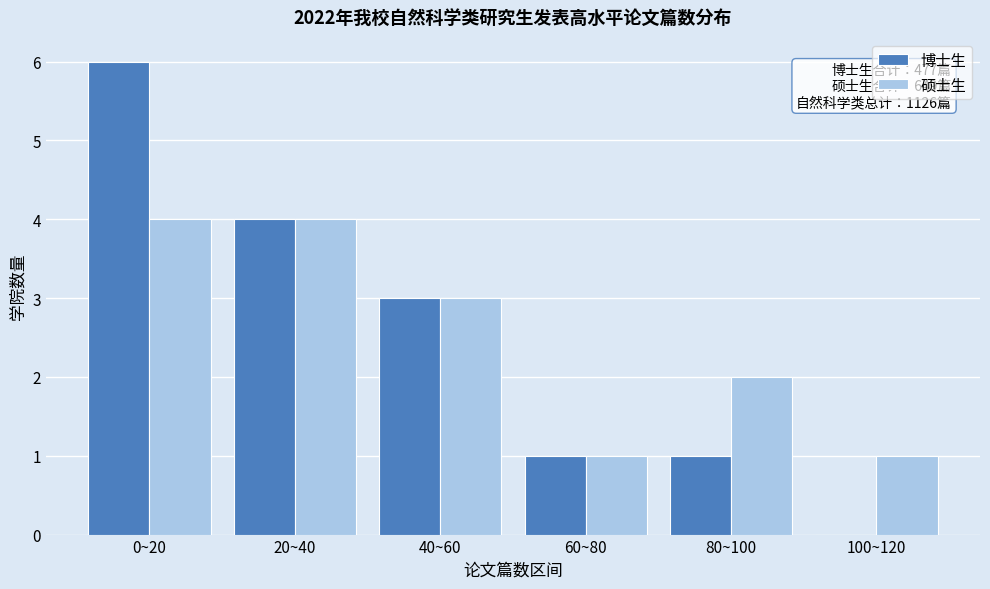

Reading left to right, list all the values displayed in this chart.

博士生: 0~20=6	20~40=4	40~60=3	60~80=1	80~100=1	100~120=0
硕士生: 0~20=4	20~40=4	40~60=3	60~80=1	80~100=2	100~120=1